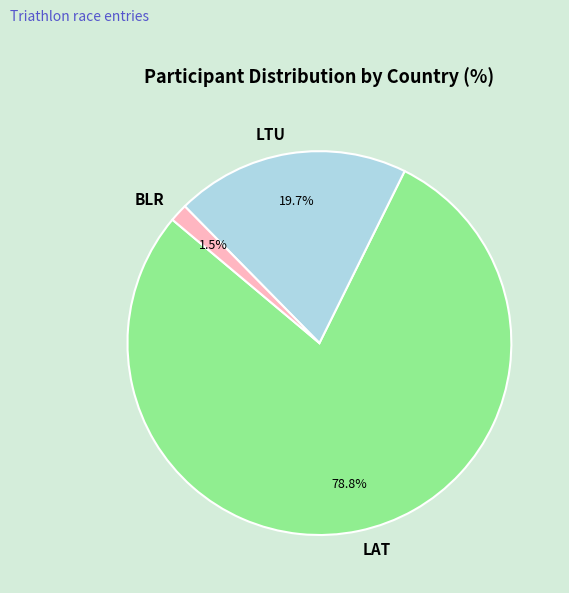

Which slice is the smallest?

BLR